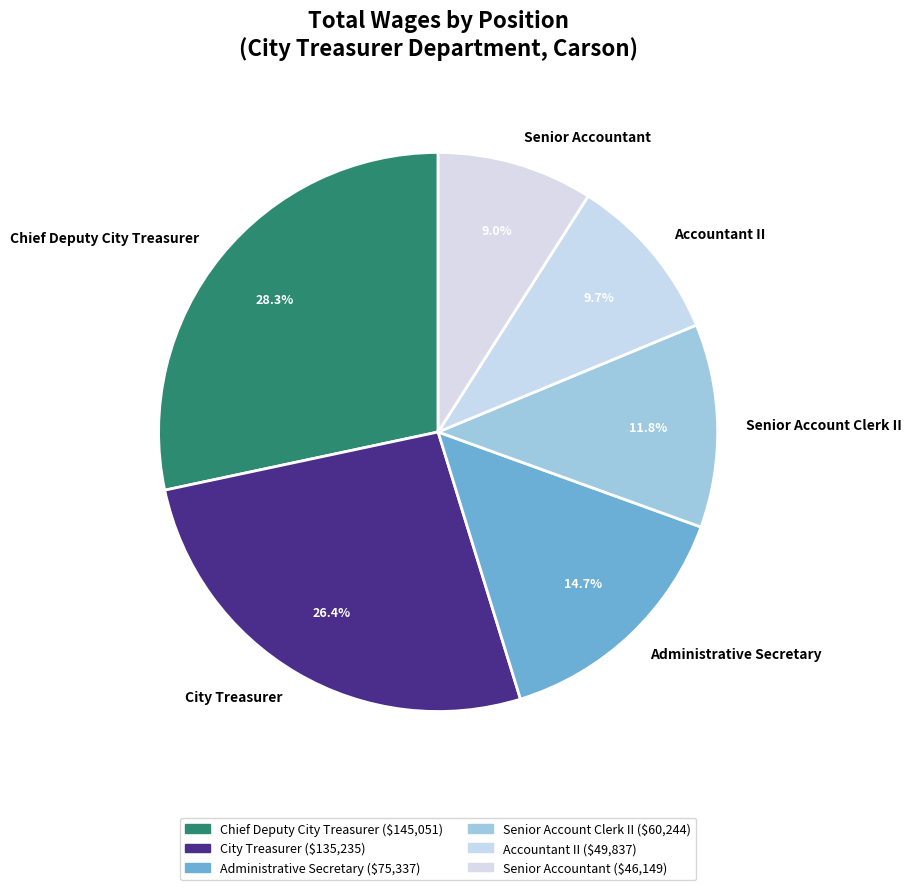

What percentage is the Chief Deputy City Treasurer slice, to the nearest percent?

28%